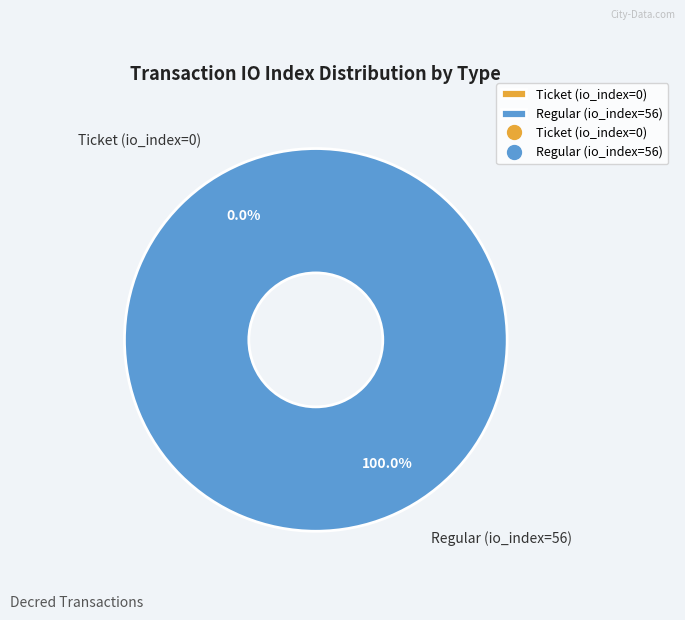

How much of the chart is everything except Ticket (io_index=0)?

100.0%